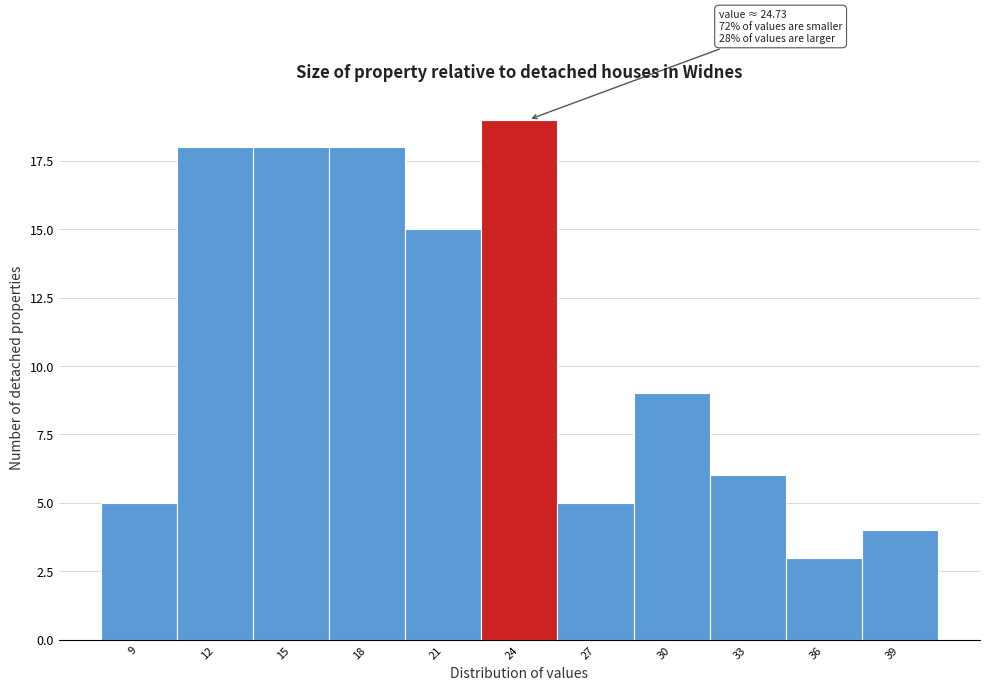

Reading left to right, what are all the values shown in this chart?

9=5	12=18	15=18	18=18	21=15	24=19	27=5	30=9	33=6	36=3	39=4